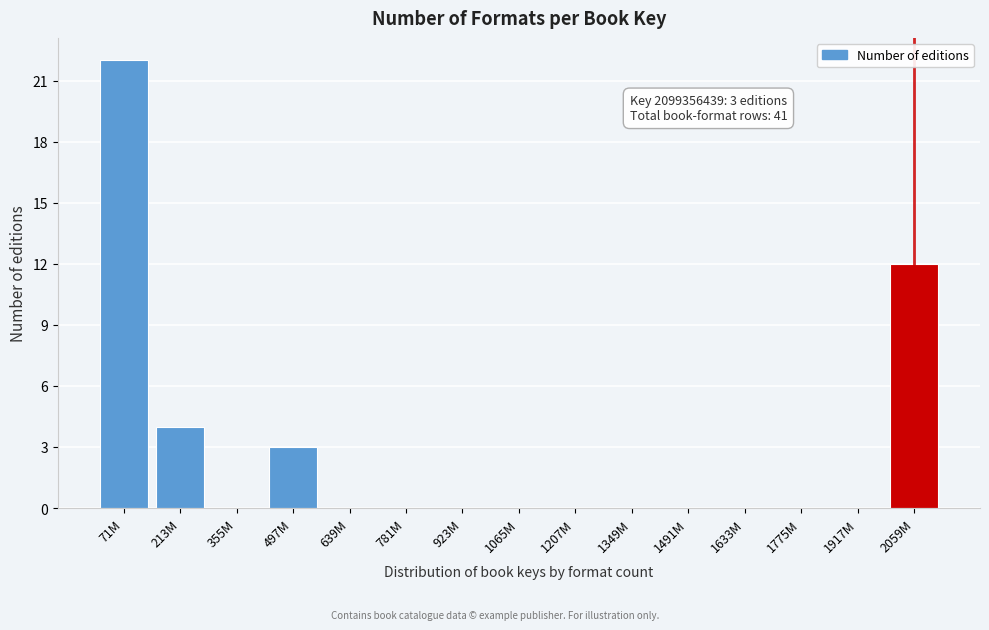

Reading right to left, what are all the values shown in this chart?

2059M=12	1917M=0	1775M=0	1633M=0	1491M=0	1349M=0	1207M=0	1065M=0	923M=0	781M=0	639M=0	497M=3	355M=0	213M=4	71M=22